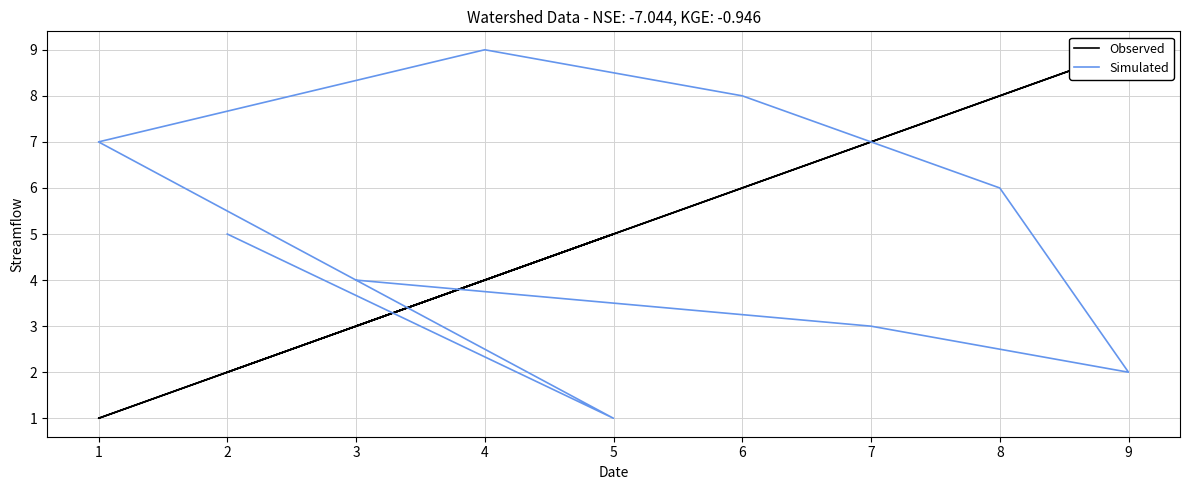

Reading left to right, list all the values displayed in this chart.

Observed: 3	7	9	8	6	4	1	5	2
Simulated: 4	3	2	6	8	9	7	1	5